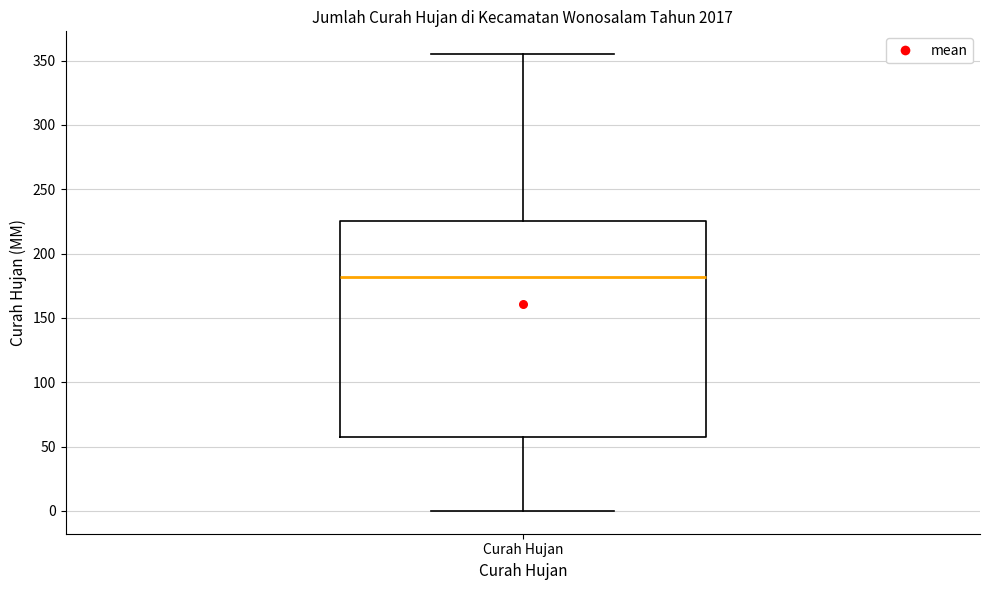

Read this box plot against the y-axis: the position of the median line, the range covered by the box, and the ends of both whiskers. The values are not printed on the chart, so give them approximately, as read against the axis.

median 180, box 60 to 225, whiskers 0 to 355